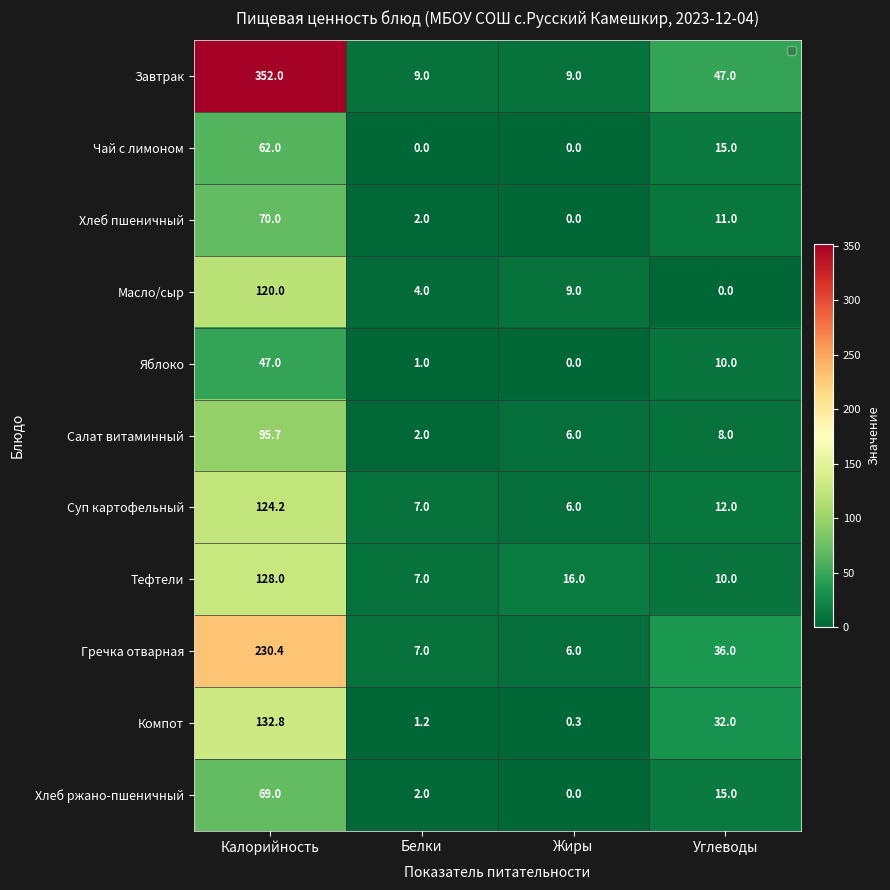

Which series has the largest total across all categories?

Завтрак